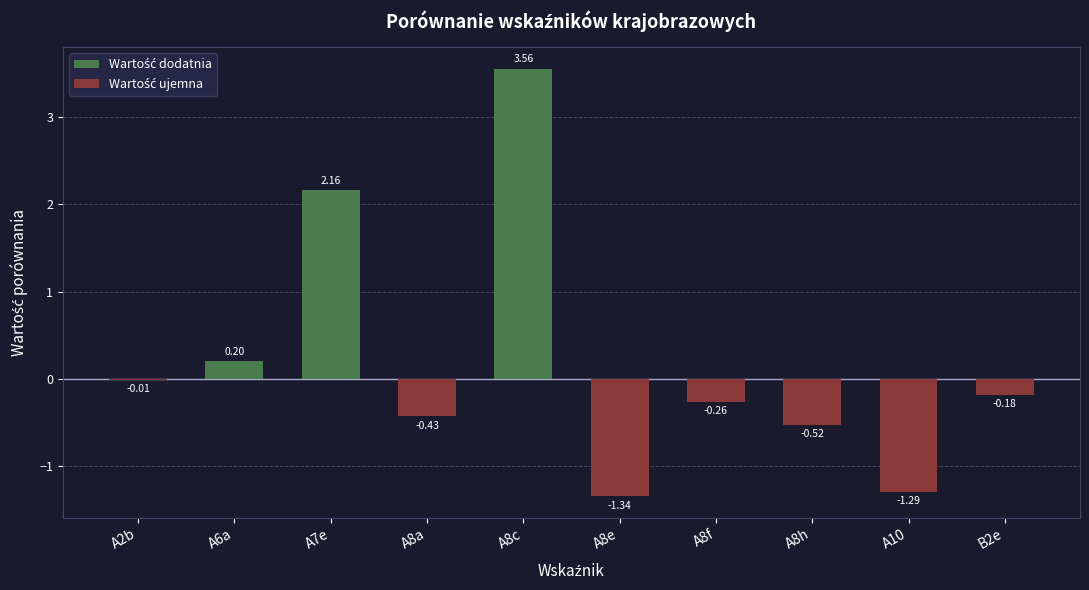

What is the label of the 4th bar from the left?

A8a